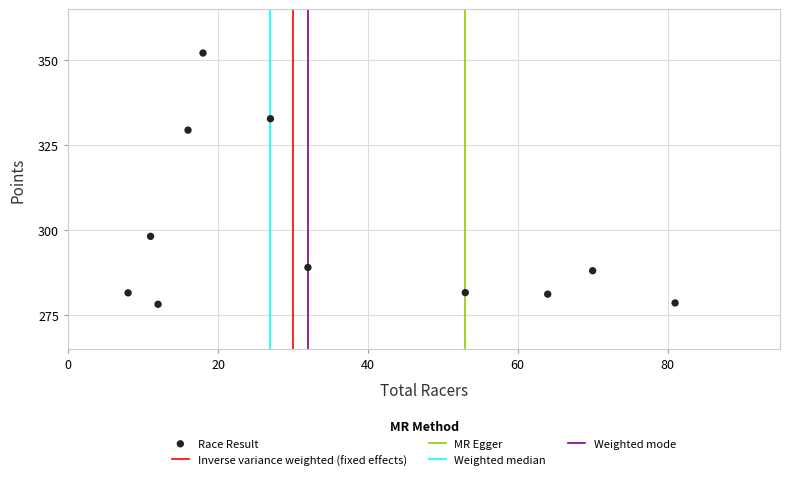

What Y value in the scatter plot is closest to 315?

329.4